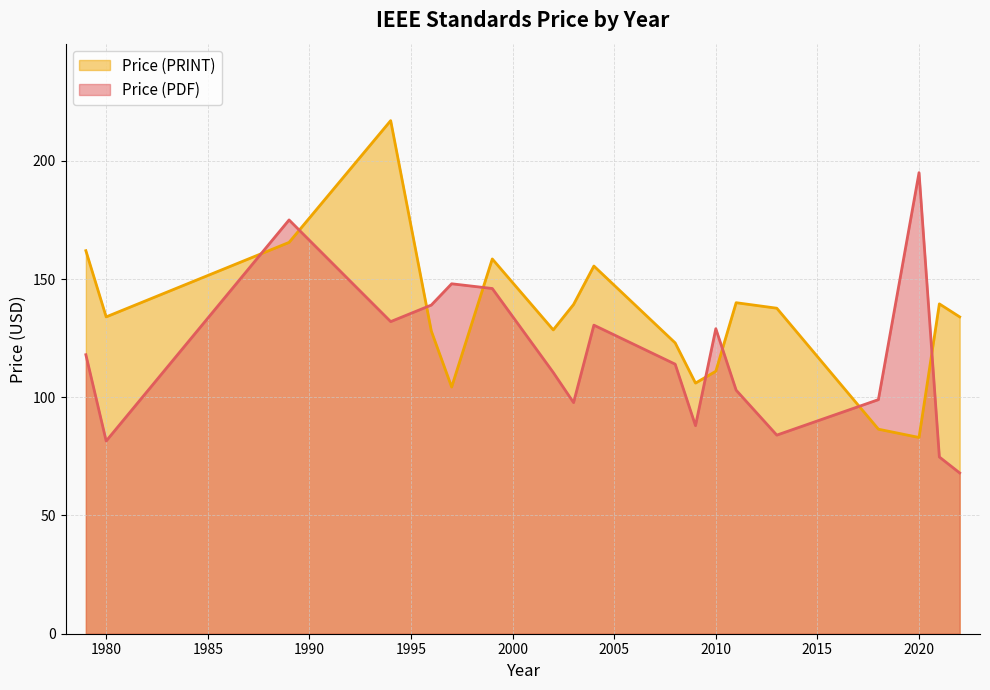

What is the greatest value displayed?

217.0